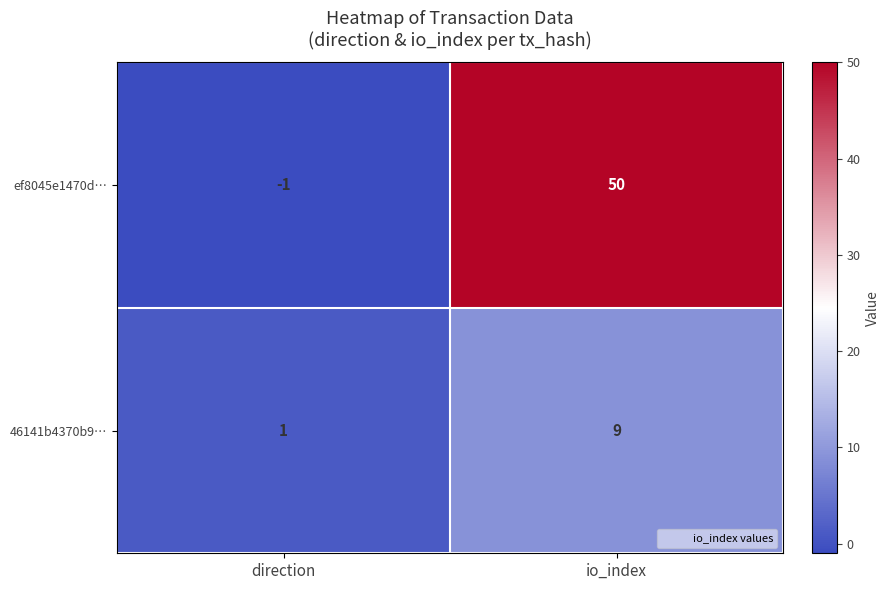

At how many categories does at least one series exceed 20?

1